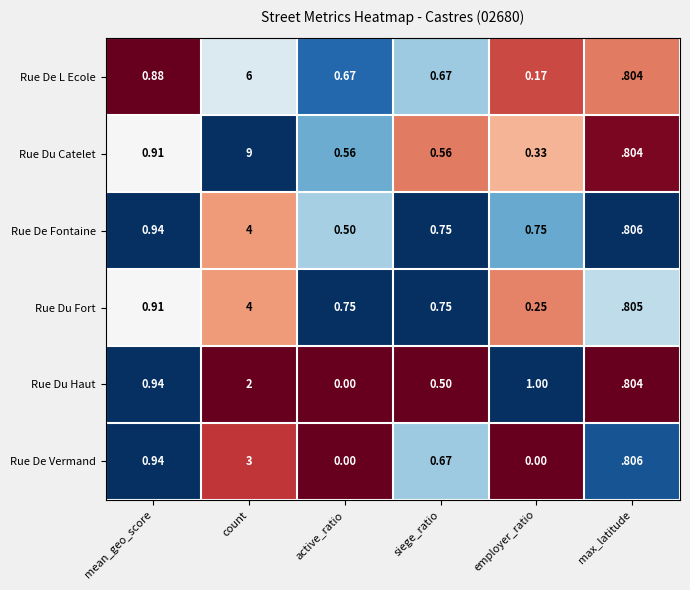

Between mean_geo_score and employer_ratio, which series saw the biggest shift?

Rue De Vermand